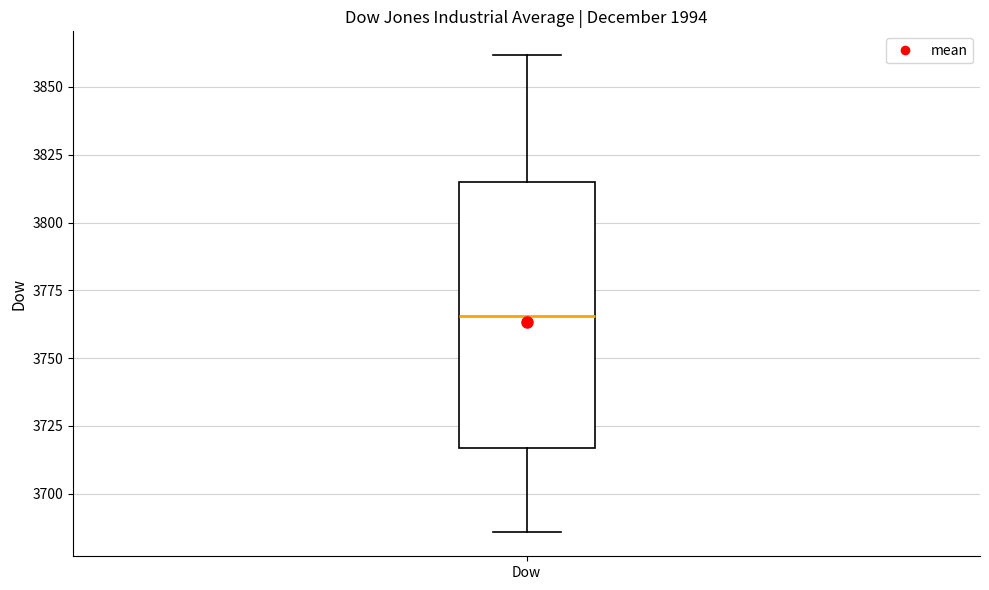

Read this box plot against the y-axis: the position of the median line, the range covered by the box, and the ends of both whiskers. The values are not printed on the chart, so give them approximately, as read against the axis.

median 3765, box 3715 to 3815, whiskers 3685 to 3860